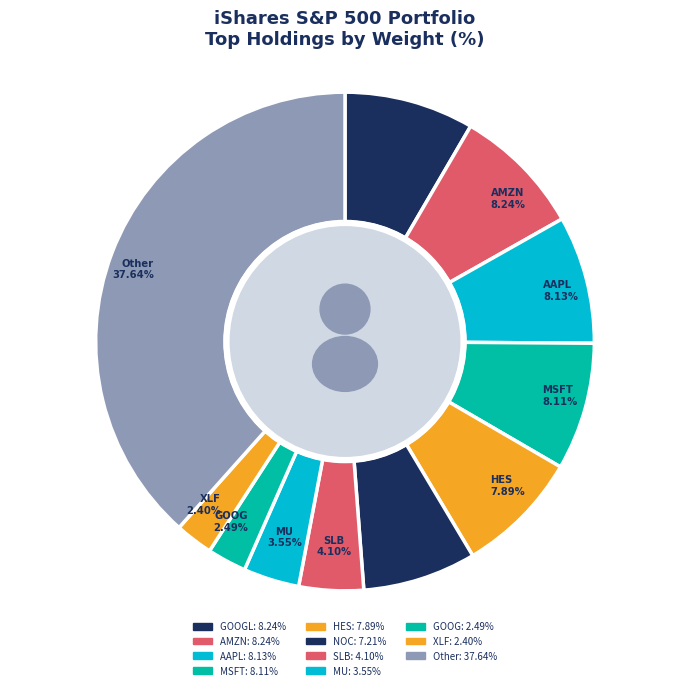

How many segments does this pie chart have?

11